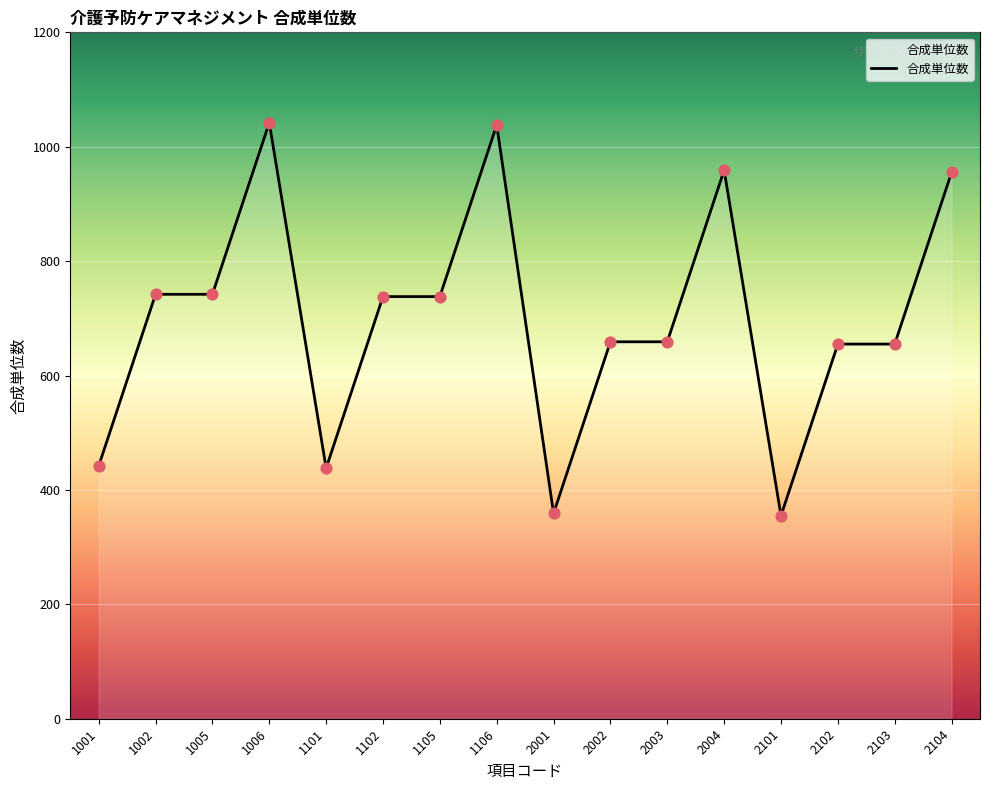

Approximately how many times larger is the value at 1002 compared to 1005?

1.0